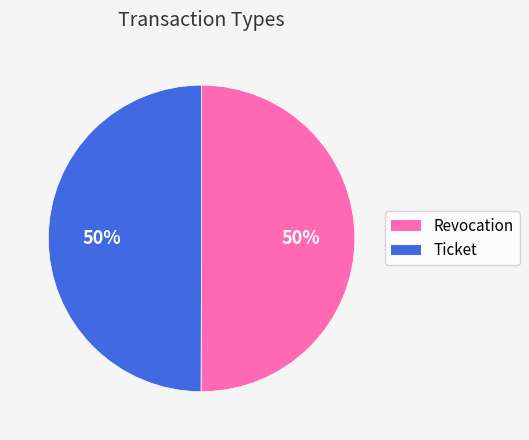

Approximately how many times larger is the value at Ticket compared to Revocation?

1.0